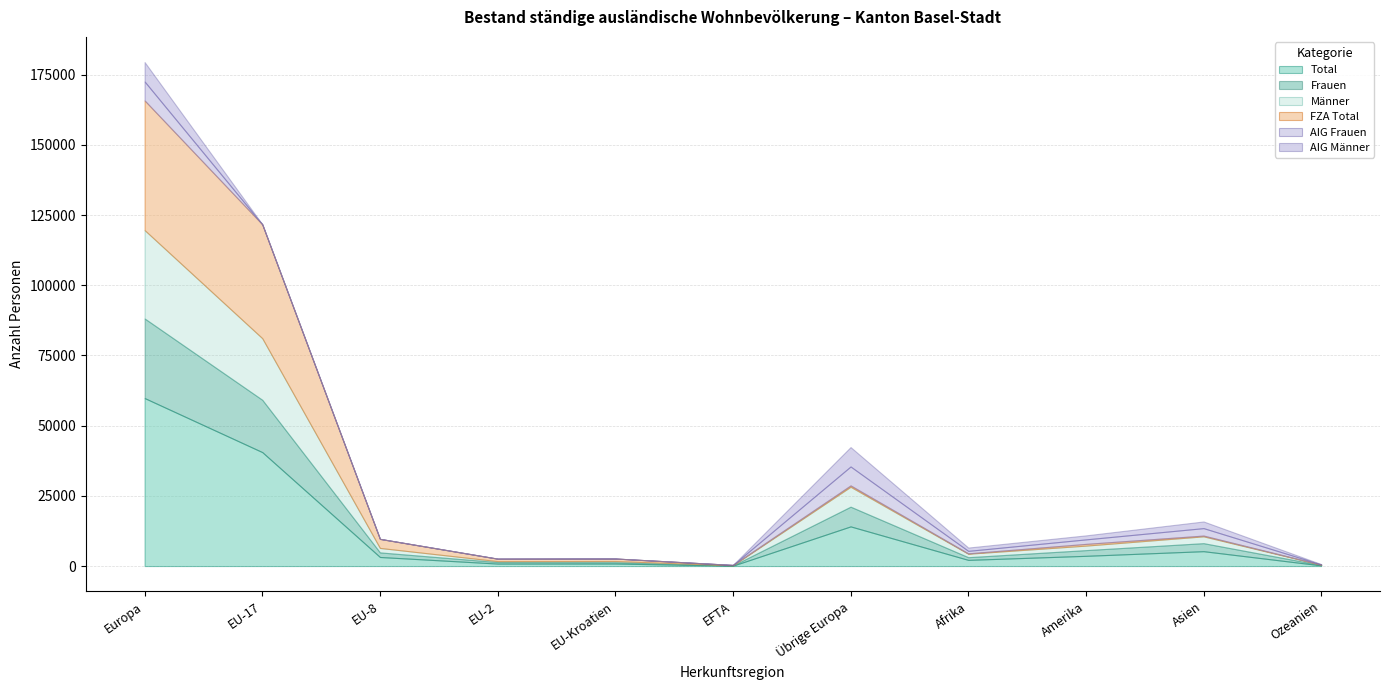

What position from the right is EFTA?

6